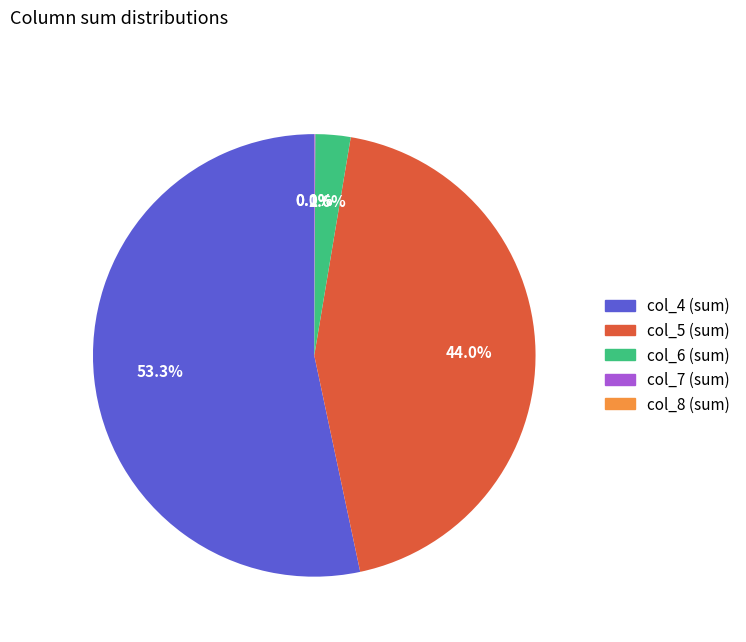

Which slice is the largest?

col_4